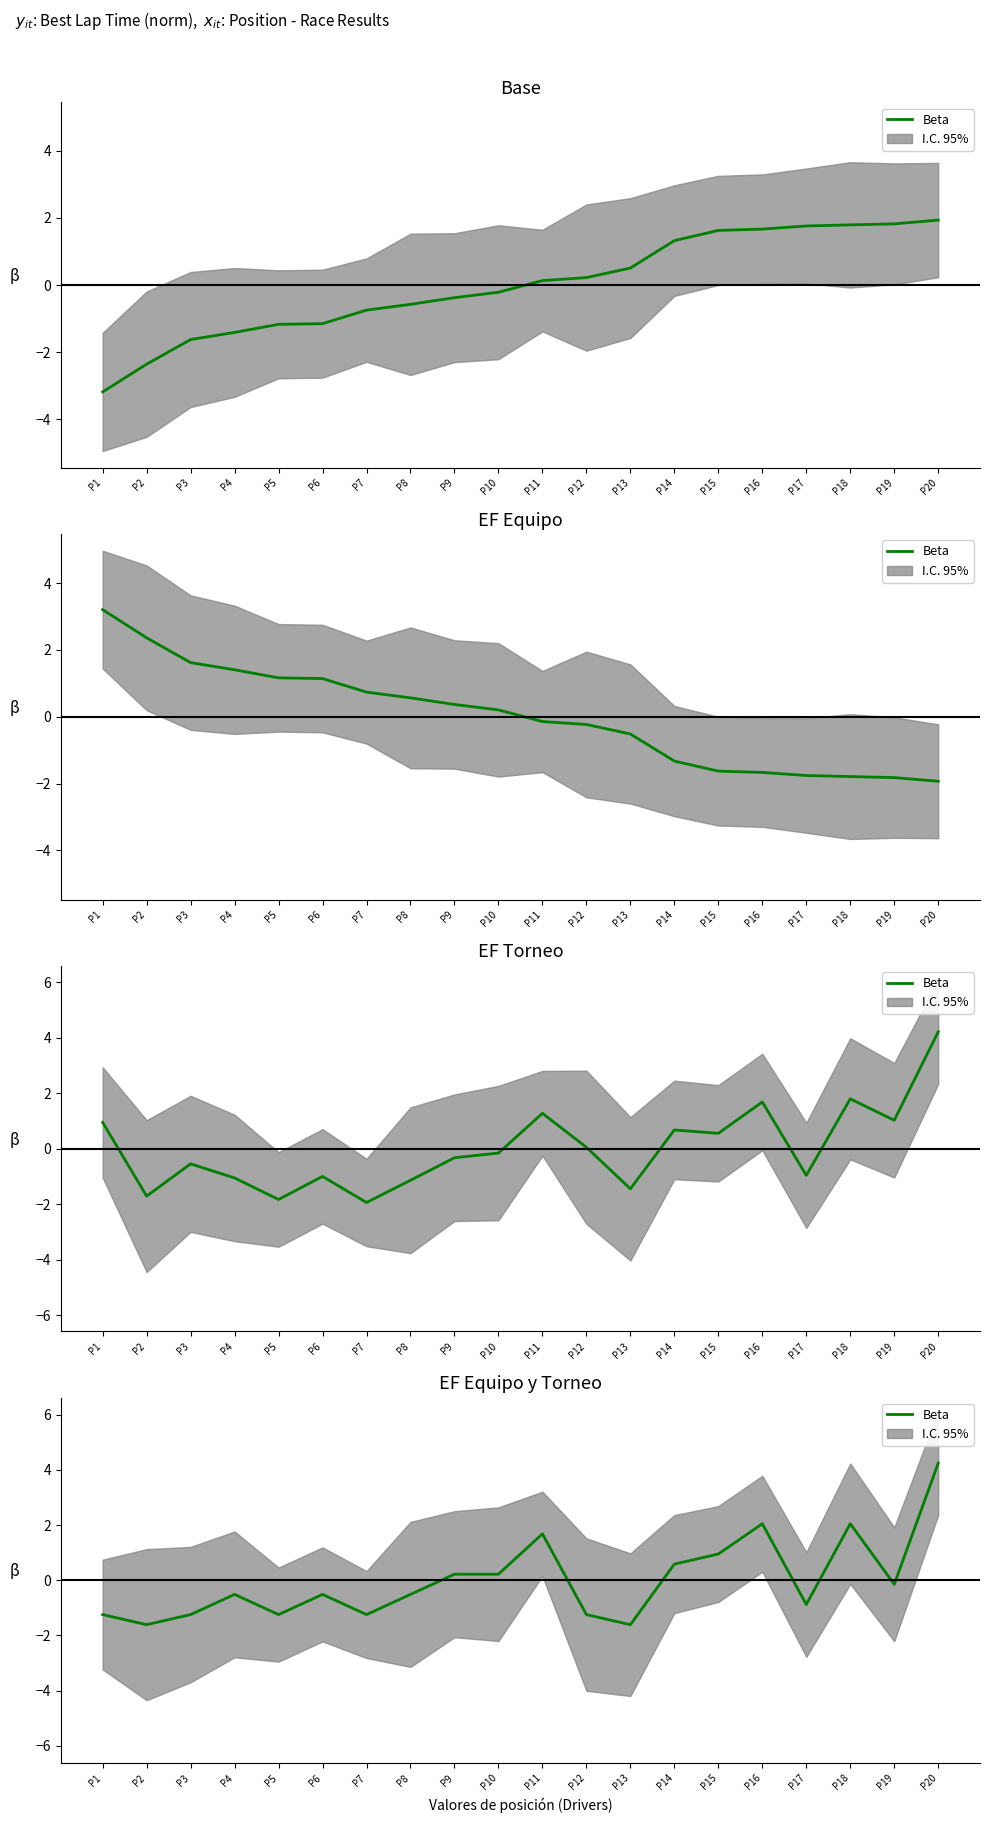

Count the number of data series in this chart.

1